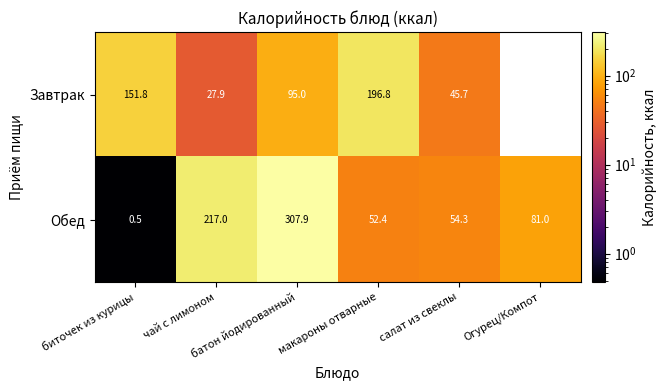

What is the lowest value of the Обед series?

0.5